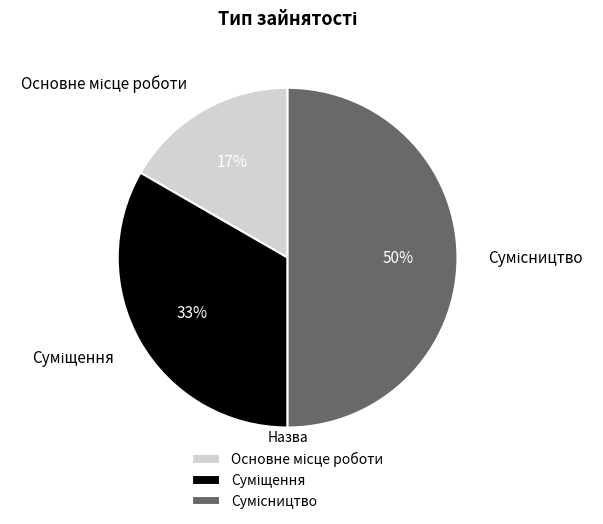

To the nearest percent, what is the average slice percentage?

33%